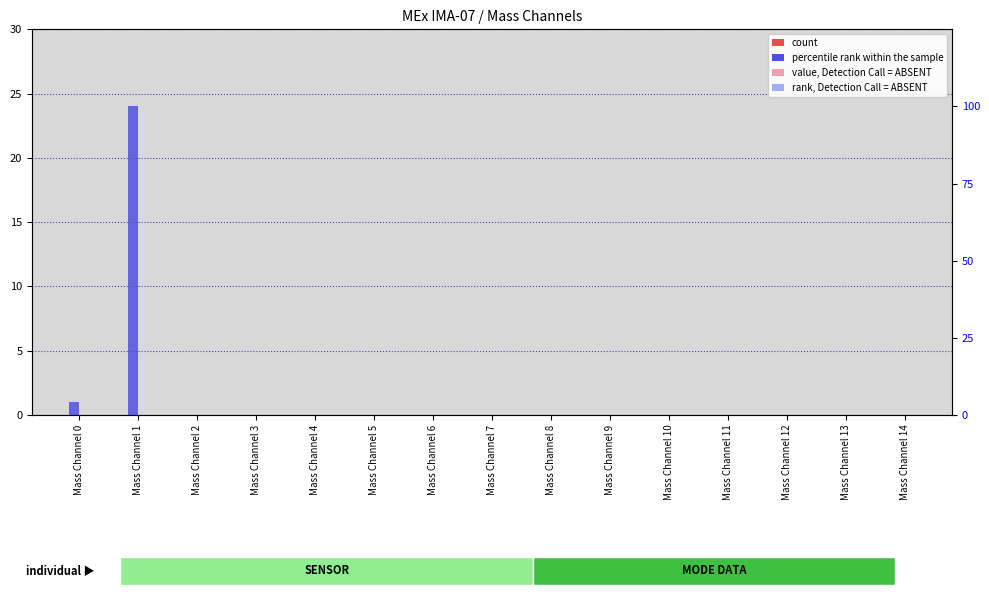

At which category is the sum across all series the highest?

Mass Channel 1